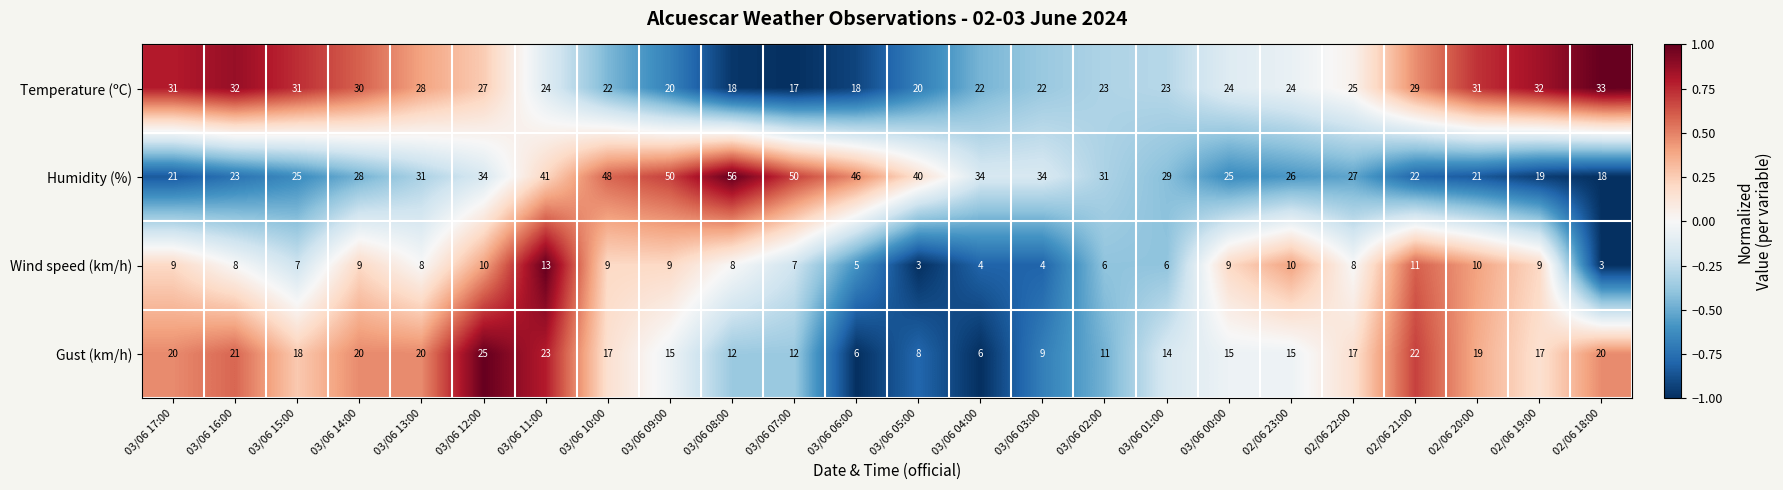

Rank the series by their average value, from highest to lowest.

Humidity (%), Temperature (ºC), Gust (km/h), Wind speed (km/h)